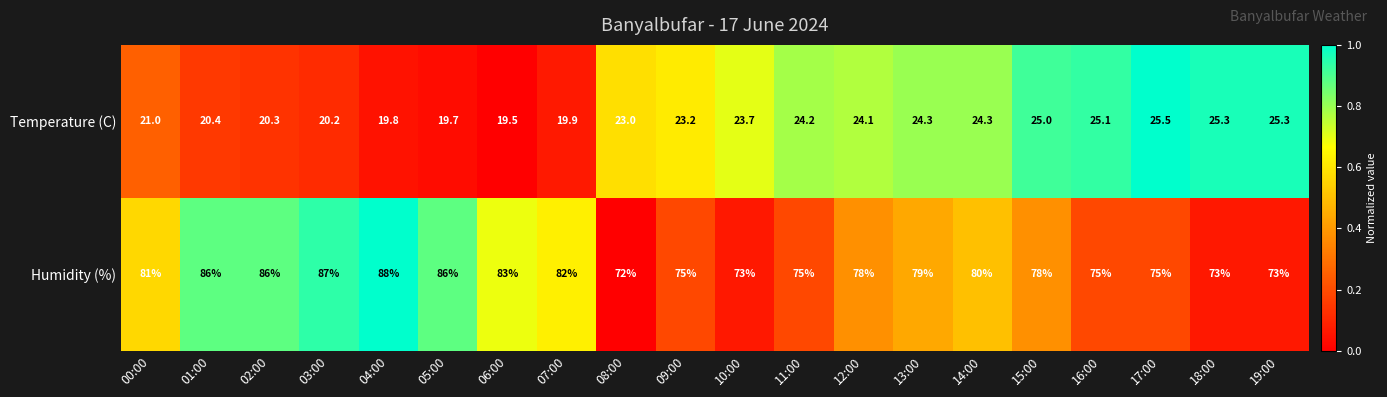

Which series has the largest total across all categories?

Humidity (%)